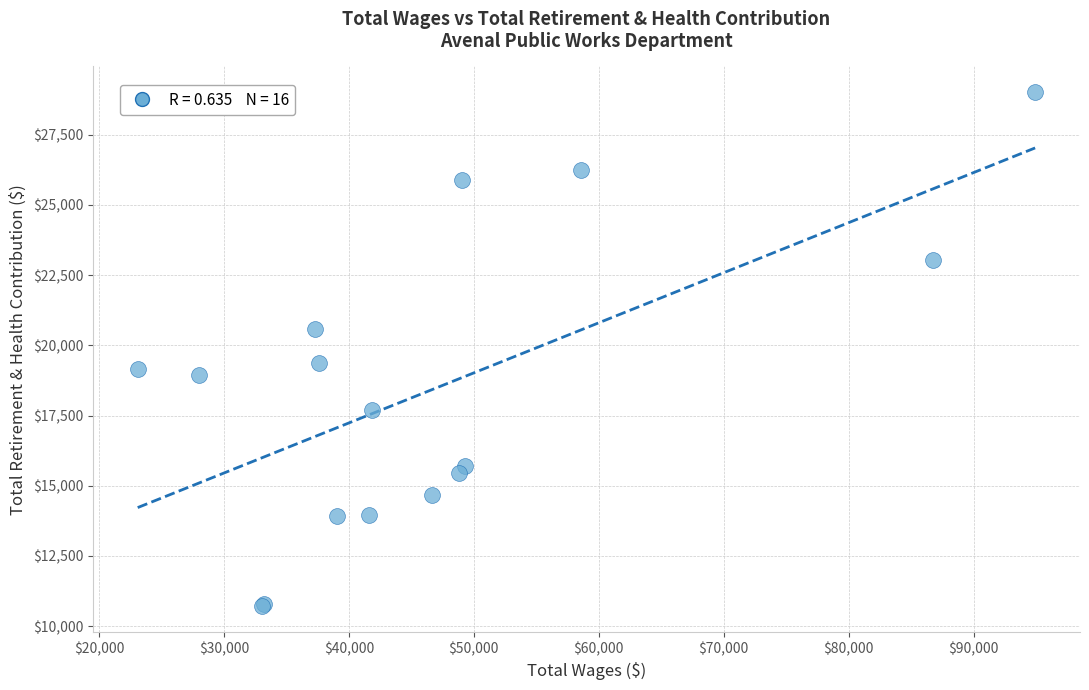

What Y value in the scatter plot is closest to 19858?

19356